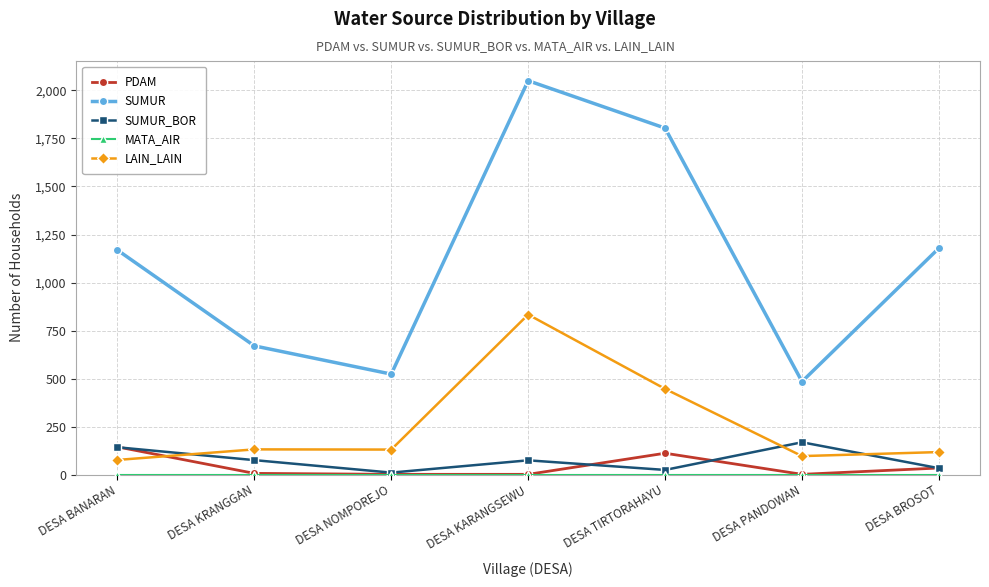

Which series changed the most between DESA PANDOWAN and DESA BROSOT?

SUMUR